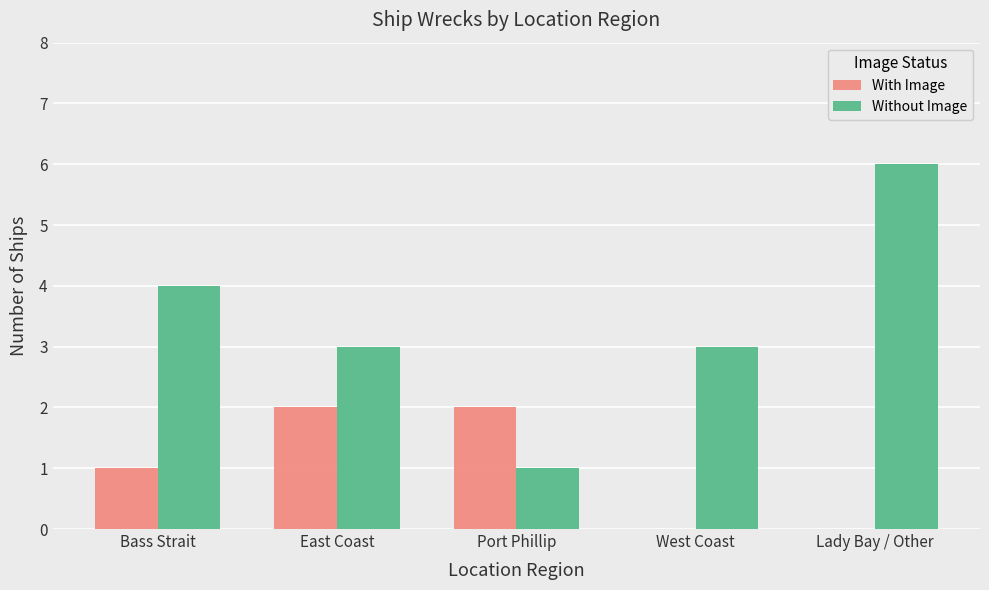

What are all the series names shown in the legend?

With Image, Without Image